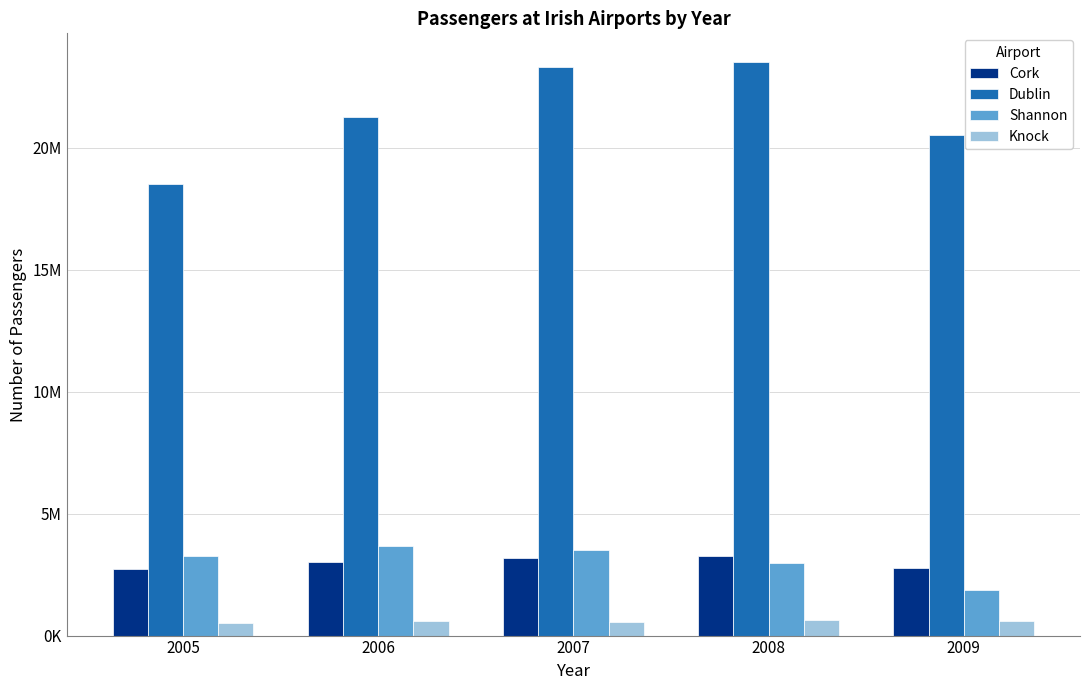

Are the bars horizontal?

No